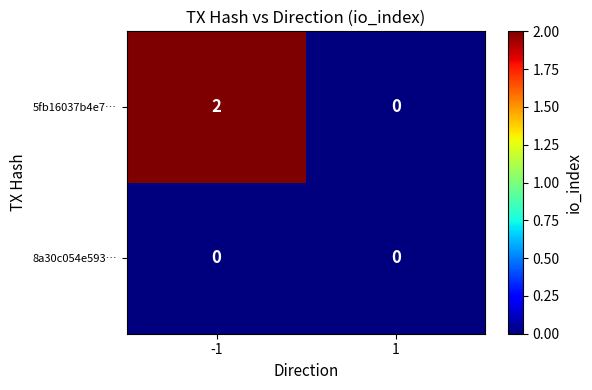

Which series has the largest total across all categories?

5fb16037b4e7…